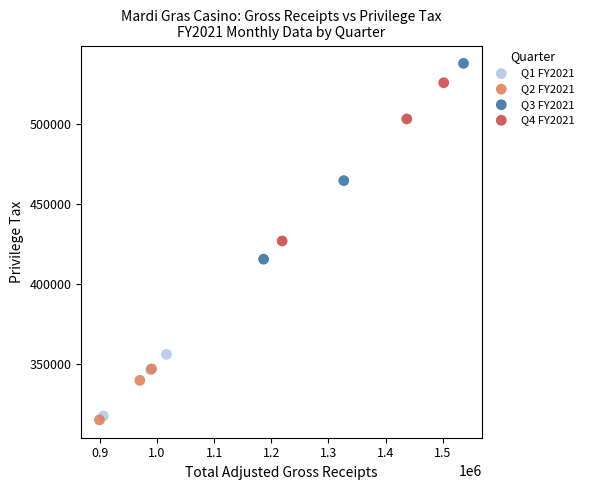

Which series reaches the maximum Y coordinate?

Q3 FY2021